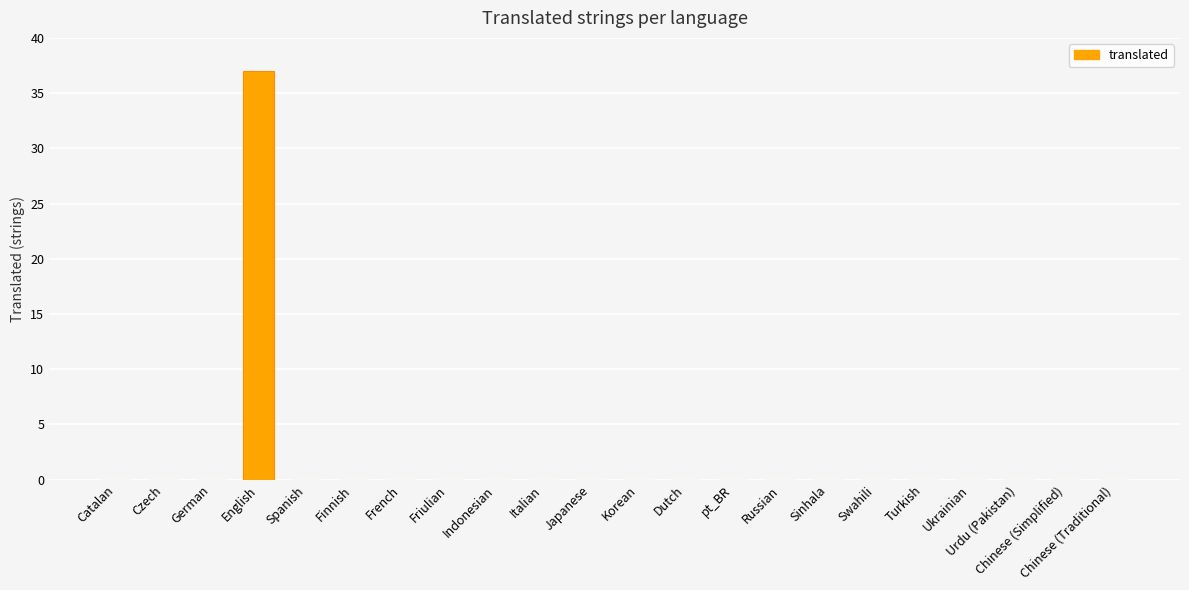

Are the bars grouped side by side (vs. stacked)?

No